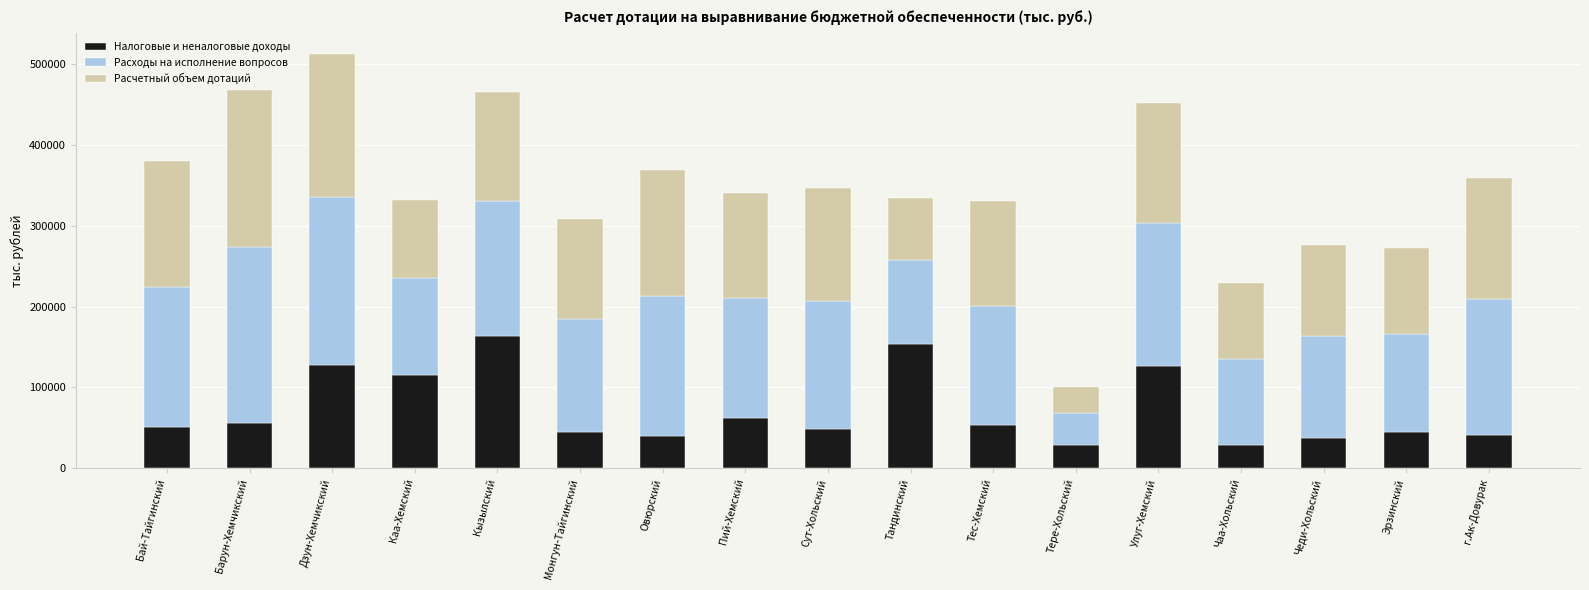

Are the bars grouped side by side (vs. stacked)?

No